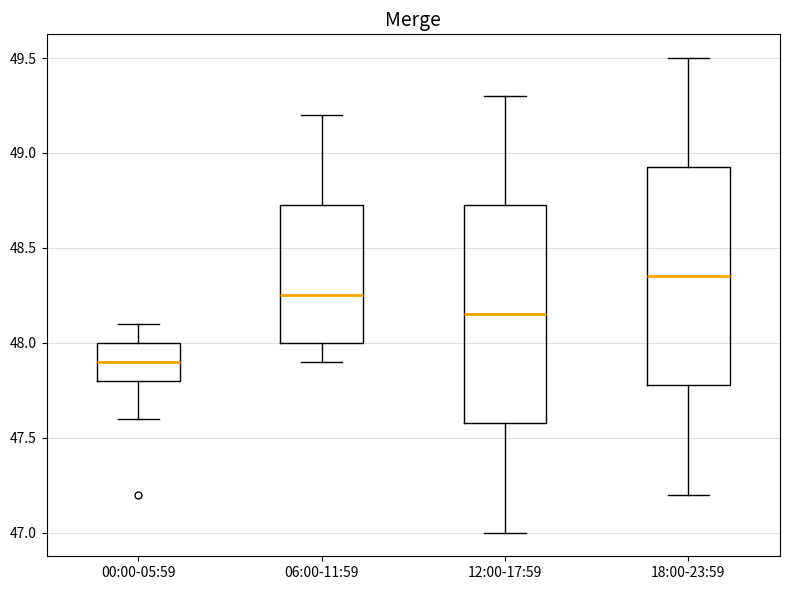

Where is the lower edge of the box for 06:00-11:59 on the y-axis? The values are not printed on the chart, so give them approximately, as read against the axis.

48.00